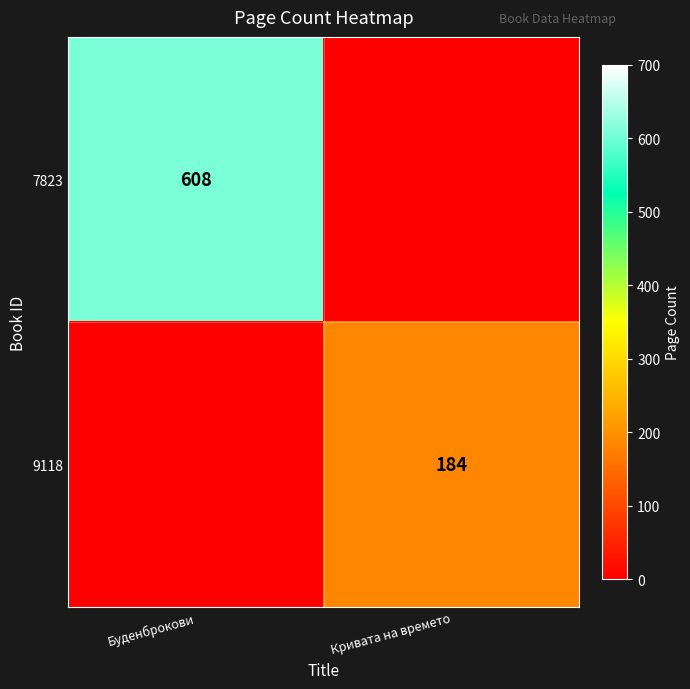

Is it true that 9118 equals 40 at Кривата на времето?

False